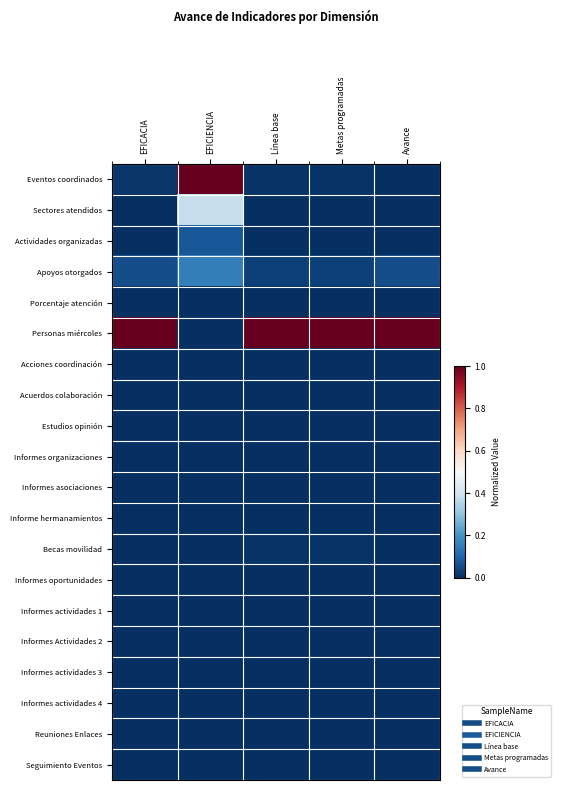

At how many categories does at least one series exceed 0?

5